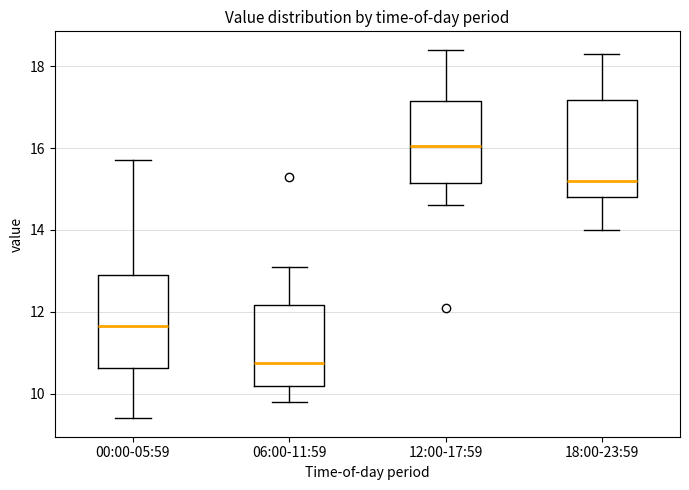

Reading left to right, transcribe this box plot: for each box, give where its median line is, the range the box spans, and where its two whiskers end, as read against the y-axis. The values are not printed on the chart, so give them approximately, as read against the axis.

00:00-05:59: median 11.6, box 10.6 to 13.0, whiskers 9.4 to 15.8
06:00-11:59: median 10.8, box 10.2 to 12.2, whiskers 9.8 to 13.2
12:00-17:59: median 16.0, box 15.2 to 17.2, whiskers 14.6 to 18.4
18:00-23:59: median 15.2, box 14.8 to 17.2, whiskers 14.0 to 18.4